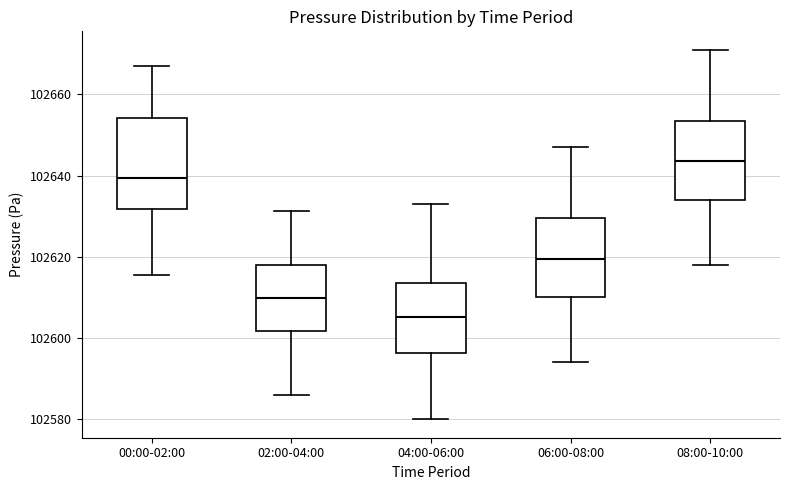

Comparing the boxes themselves (not the whiskers), which one is the tallest?

00:00-02:00